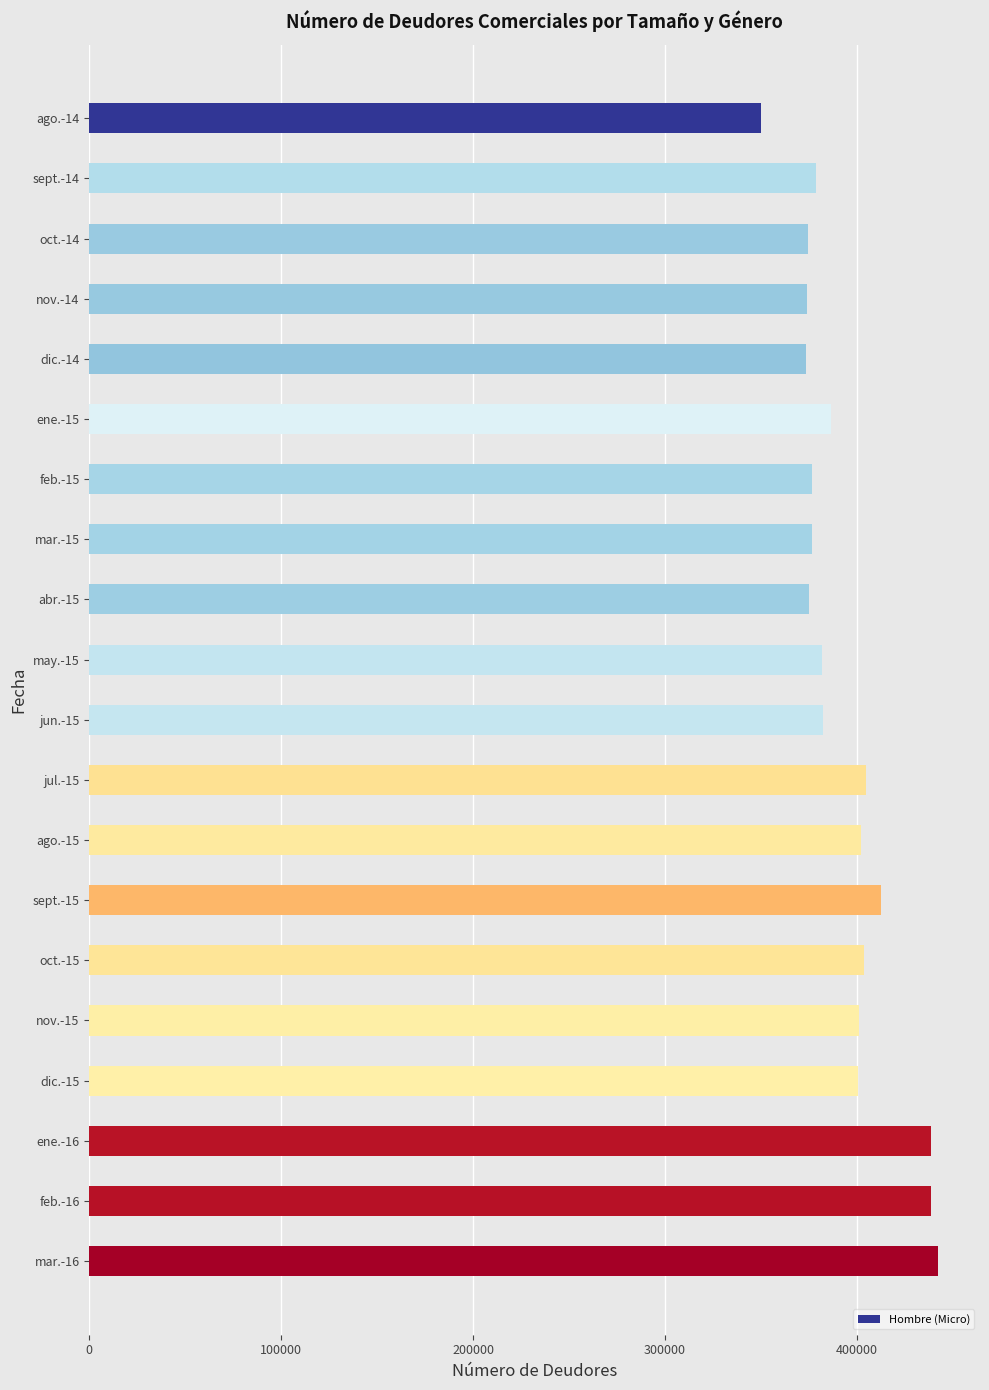

Is it true that the value at feb.-16 is 721275?

False